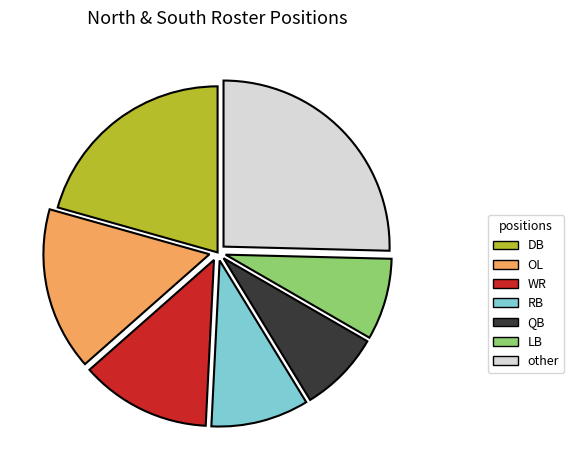

Is there a majority slice in this chart?

No